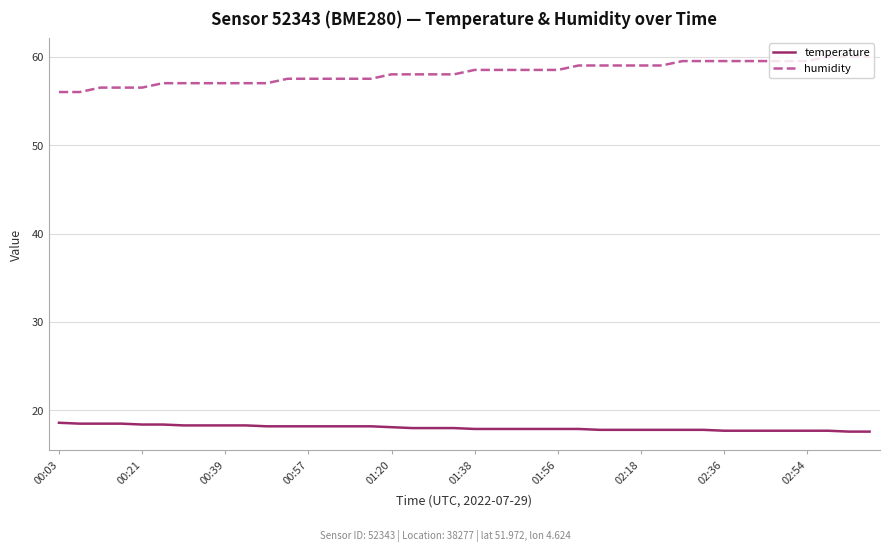

Which series has the largest total across all categories?

humidity